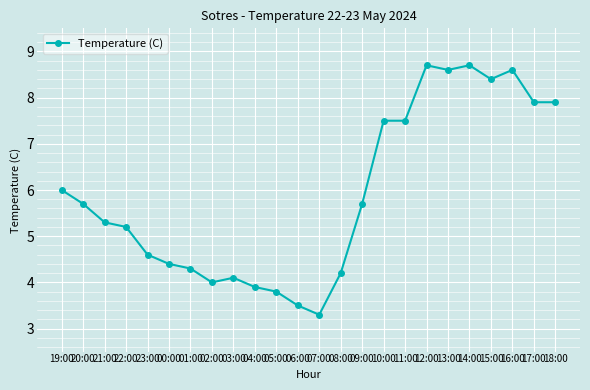

How many data points are less than 5?

10